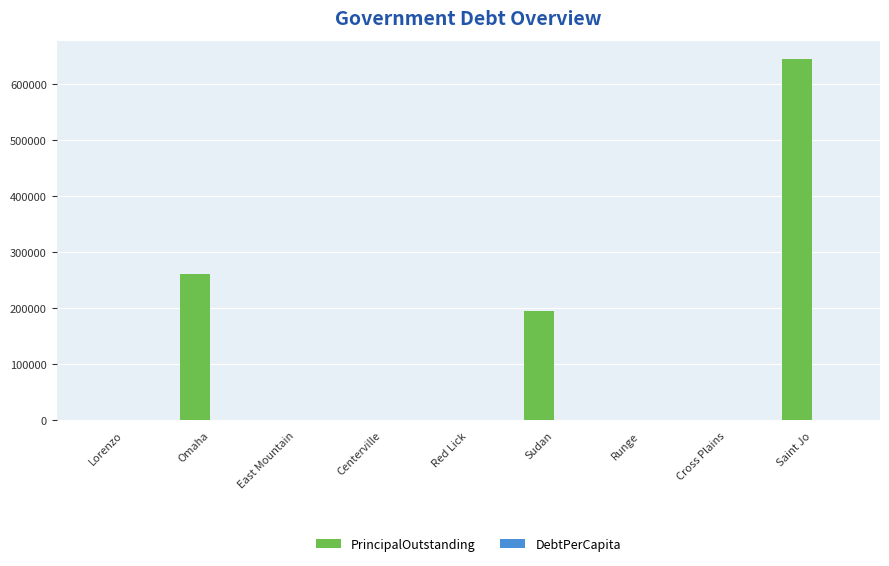

What is the sum of the PrincipalOutstanding values at Omaha and Cross Plains?

261000.0